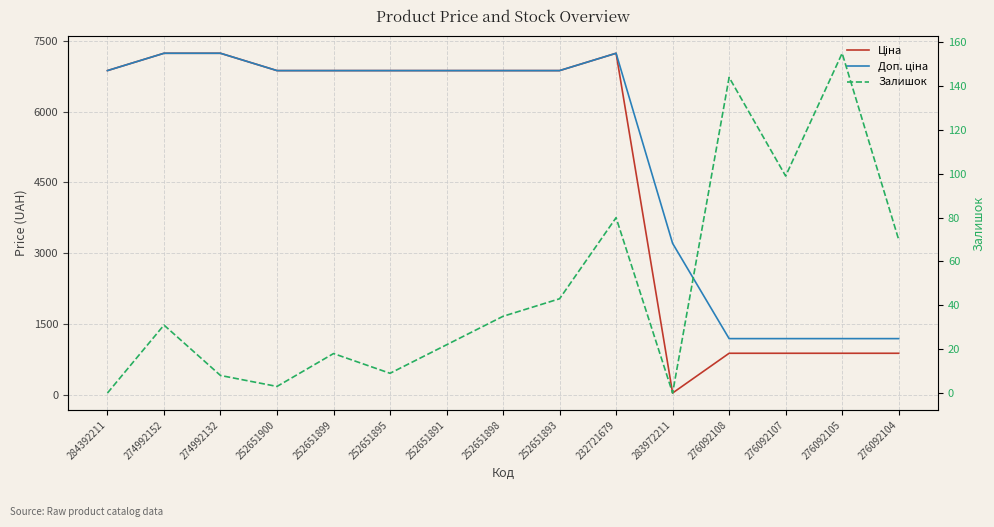

What are all the series names shown in the legend?

Ціна, Доп. ціна, Залишок